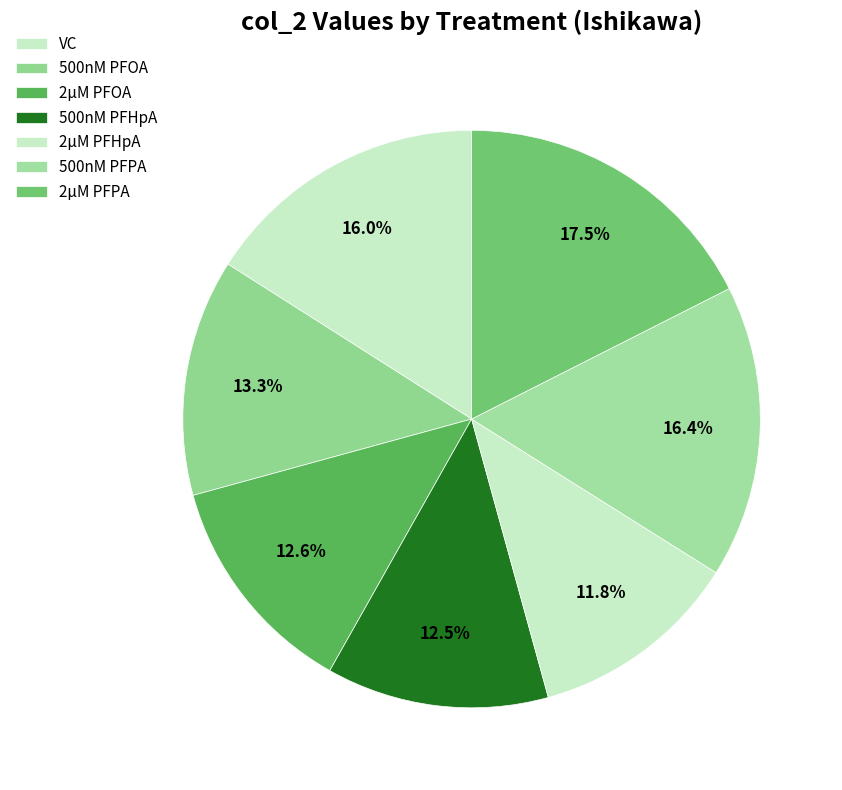

To the nearest percent, what is the combined percentage of 2μM PFHpA and VC?

28%